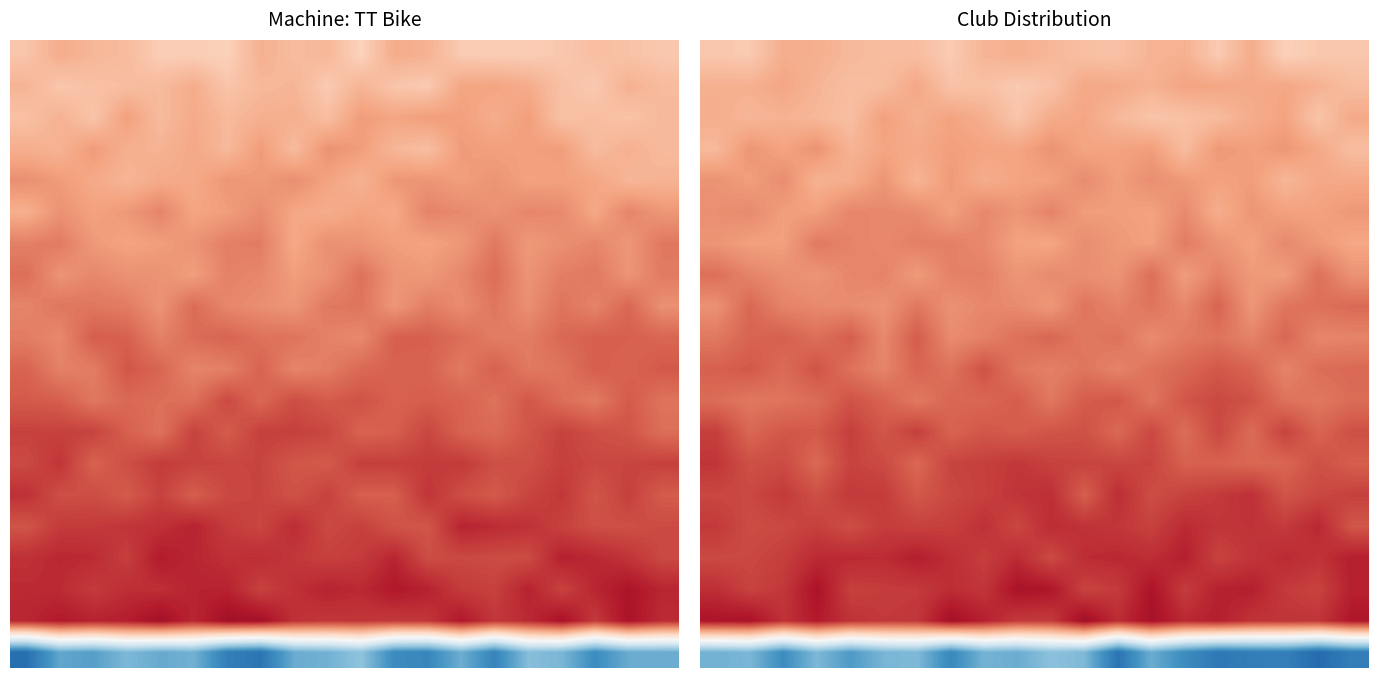

What is the maximum value shown in the chart?

0.8